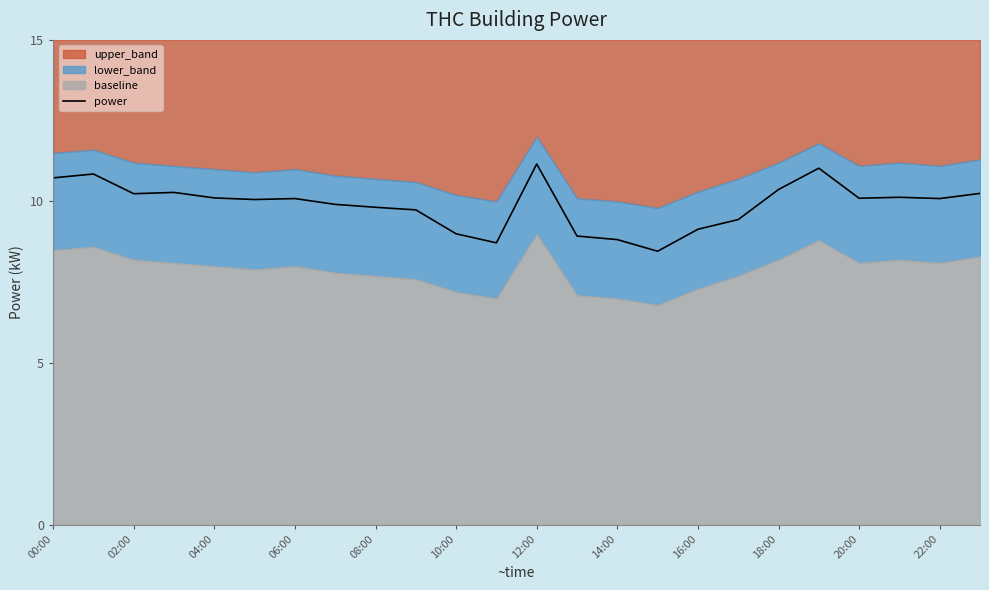

Is it true that power equals 18.4 at 18:00?

False